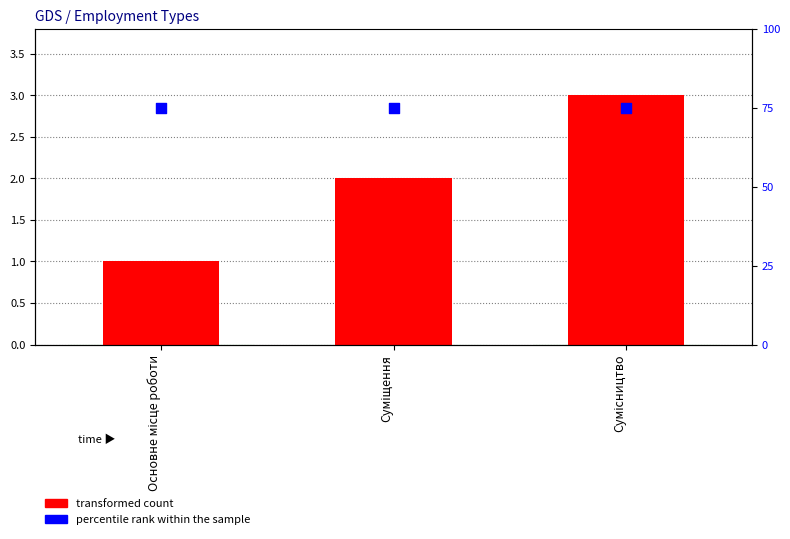

What are all the series names shown in the legend?

transformed count, percentile rank within the sample